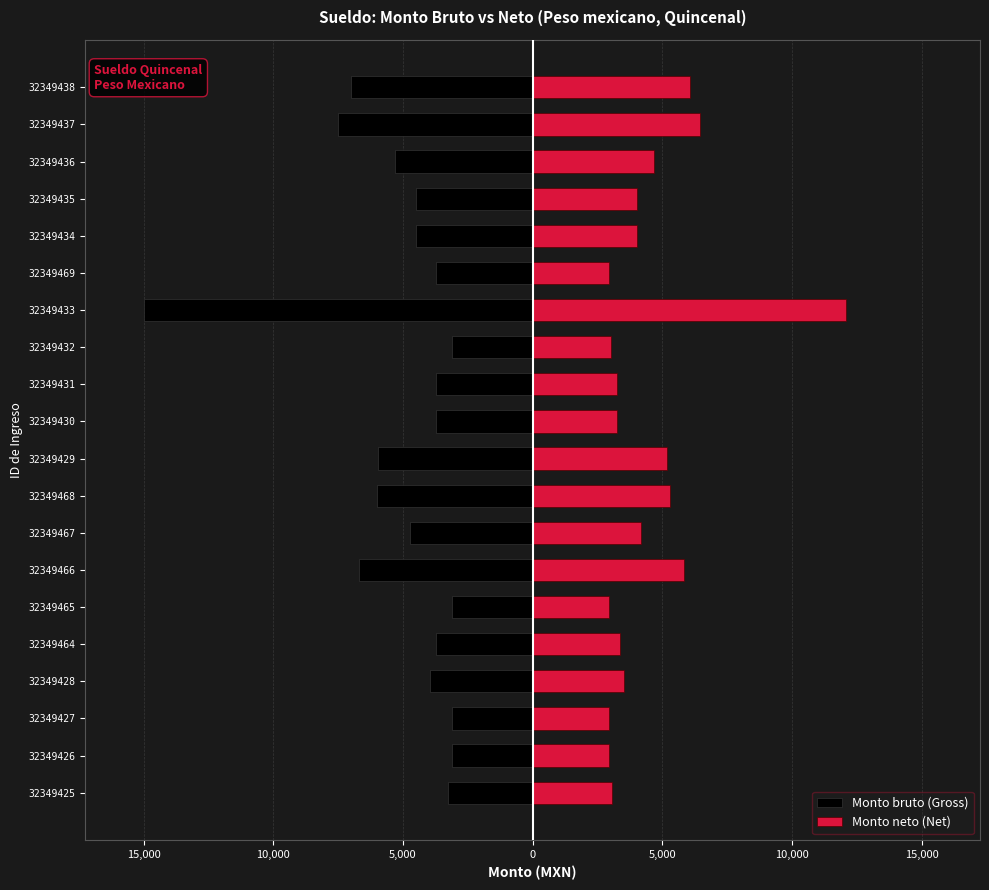

Is the value of Monto bruto (Gross) at 19 greater than the value of Monto neto (Net) at 15,000?

No